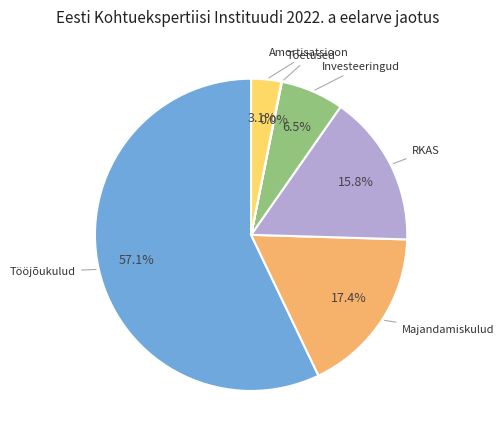

To the nearest percent, what is the average slice percentage?

17%